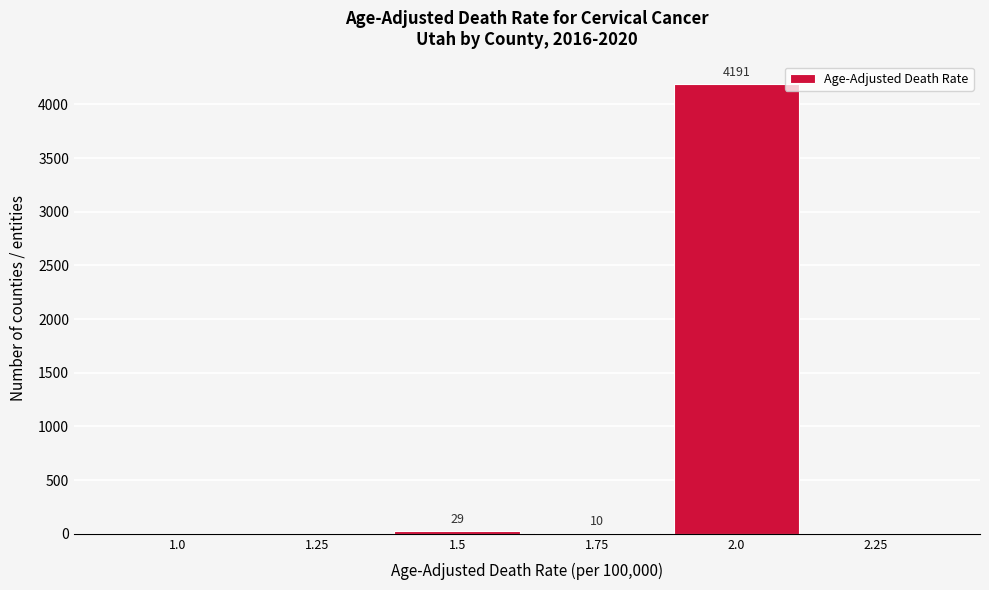

Reading left to right, transcribe all the data shown in this chart.

1.0=0	1.25=0	1.5=29	1.75=10	2.0=4191	2.25=0